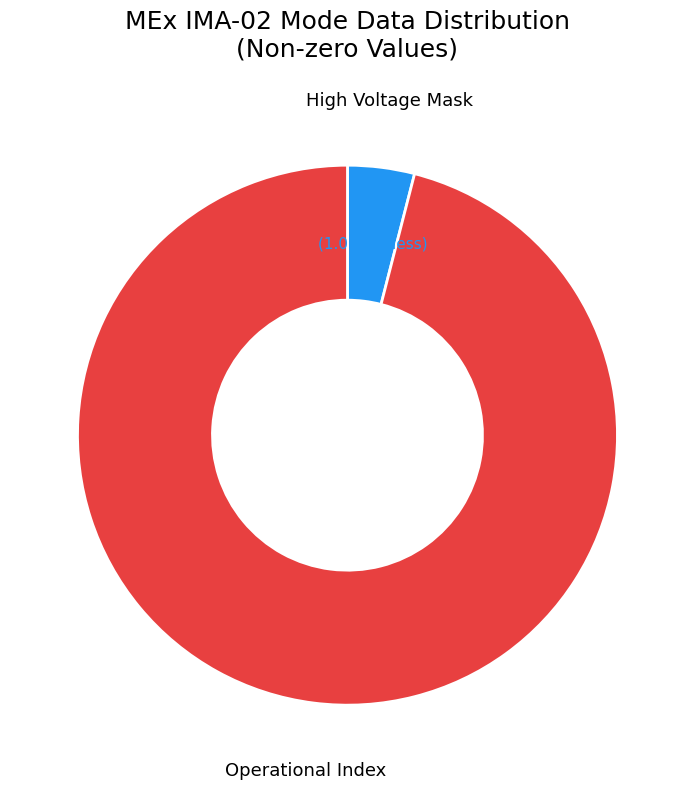

To the nearest percent, what percentage of the pie is Operational Index?

96%